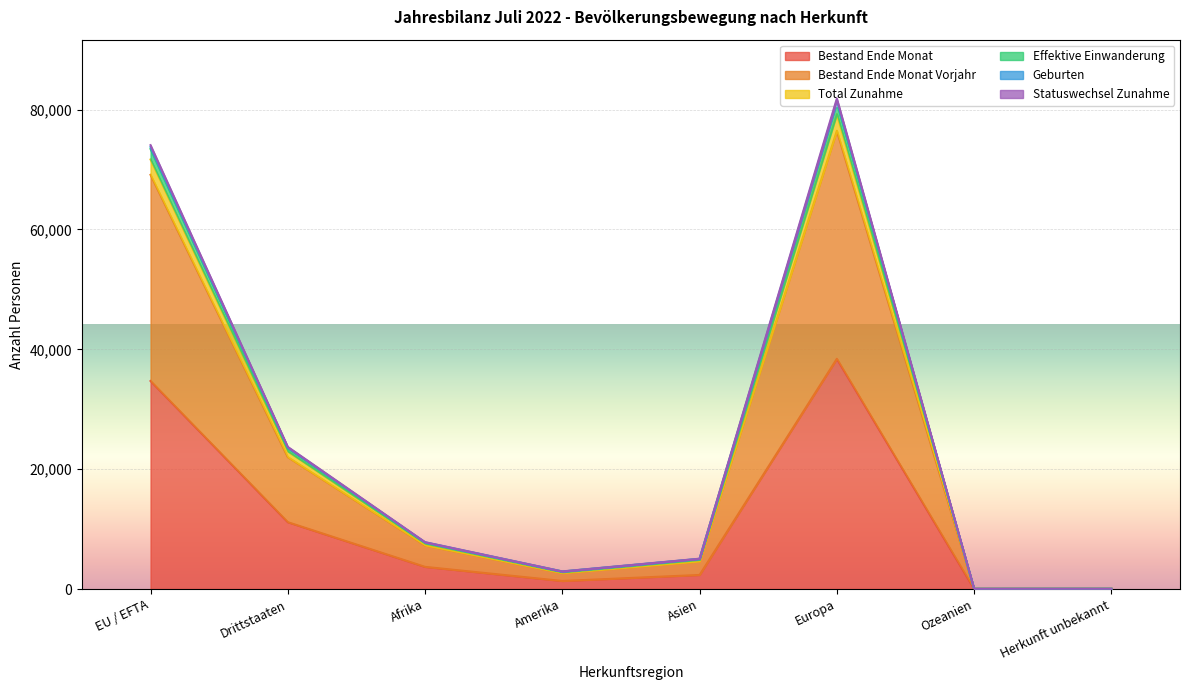

Reading left to right, transcribe all the data shown in this chart.

Bestand Ende Monat: 34716	11163	3707	1353	2357	38415	21	26
Bestand Ende Monat Vorjahr: 69111	22018	7283	2668	4618	76466	45	49
Total Zunahme: 73749	23630	7801	2928	5052	81497	47	54
Effektive Einwanderung: 73423	23506	7752	2922	5021	81134	47	53
Geburten: 71669	22972	7592	2814	4879	79257	46	53
Statuswechsel Zunahme: 74063	23721	7828	2948	5069	81838	47	54